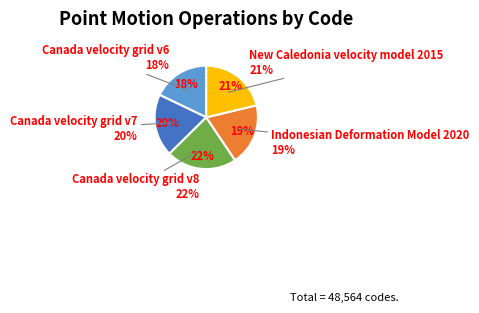

What portion of the pie excludes Indonesian Deformation Model 2020?

80.7%